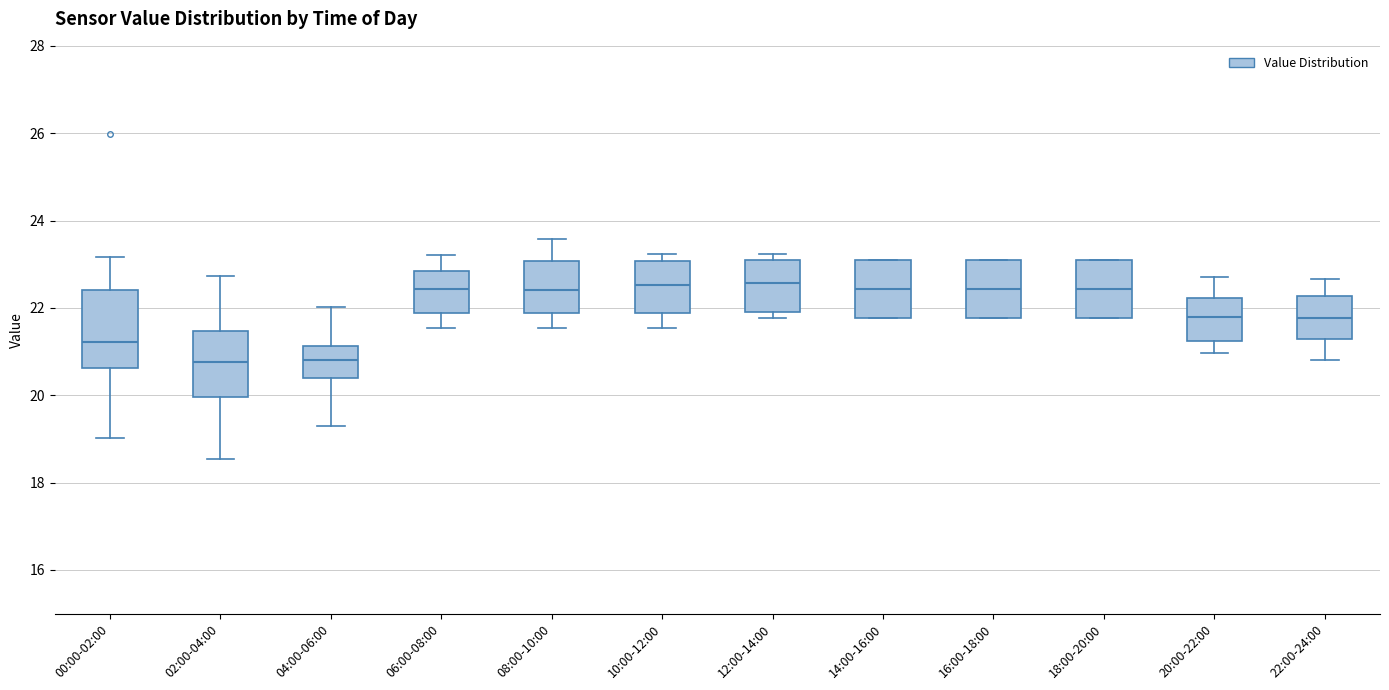

Comparing the boxes themselves (not the whiskers), which one is the tallest?

00:00-02:00